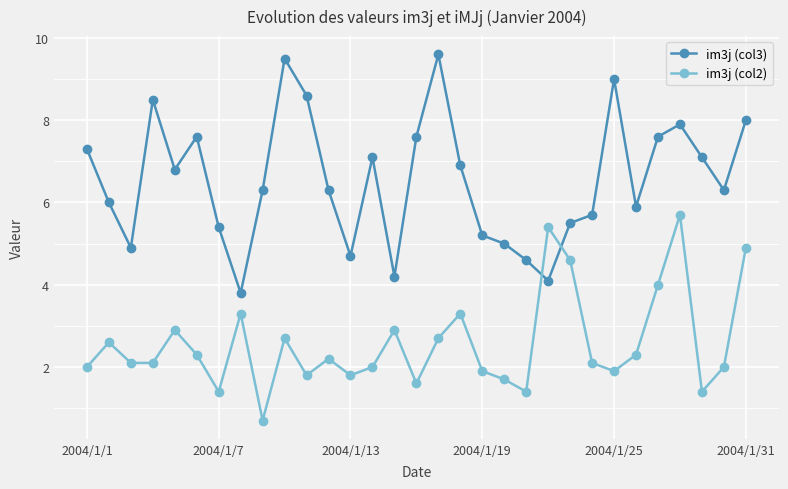

What are all the series names shown in the legend?

im3j (col3), im3j (col2)